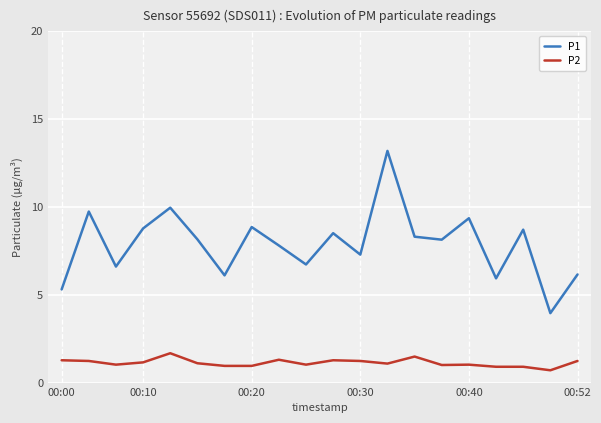

Which series has the largest total across all categories?

P1